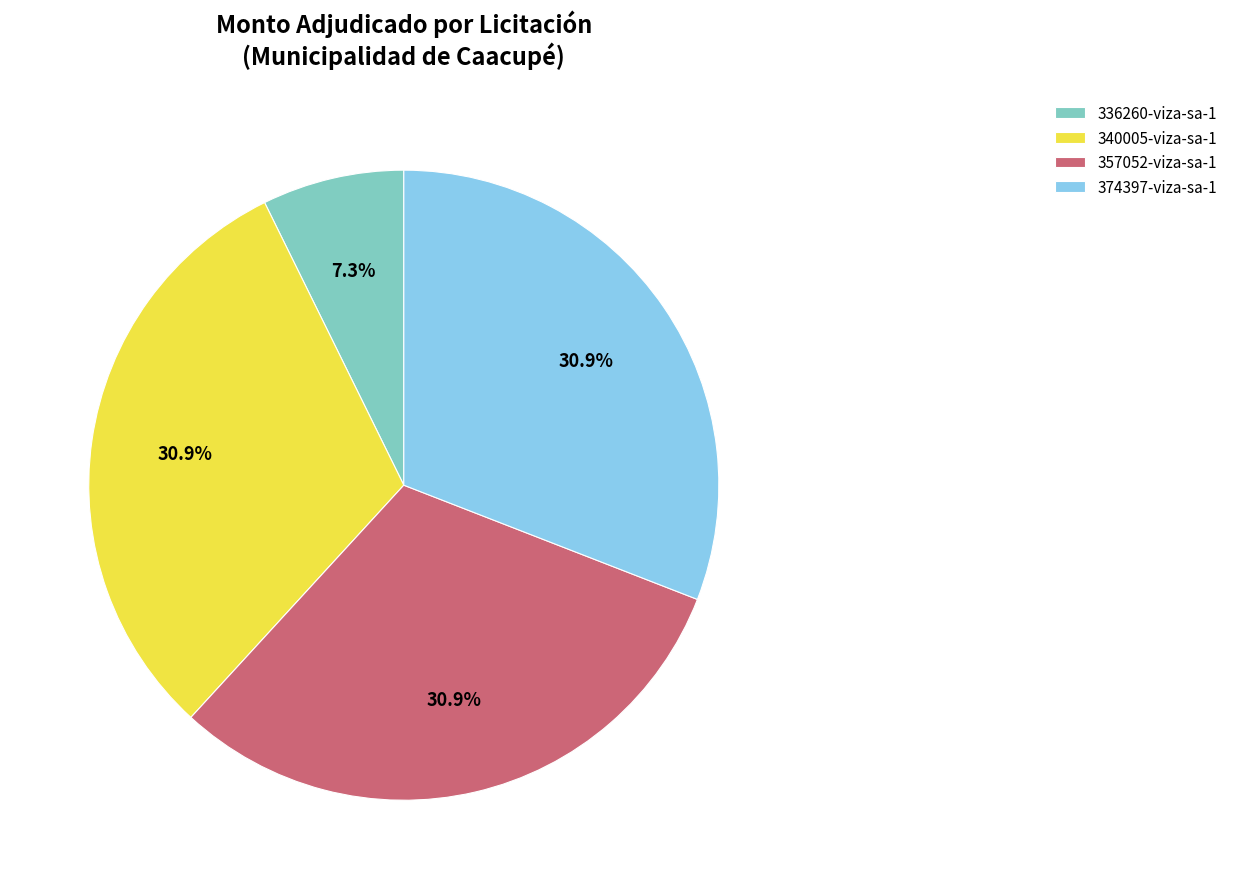

What is the ratio of the value at 340005-viza-sa-1 to the value at 374397-viza-sa-1?

1.0